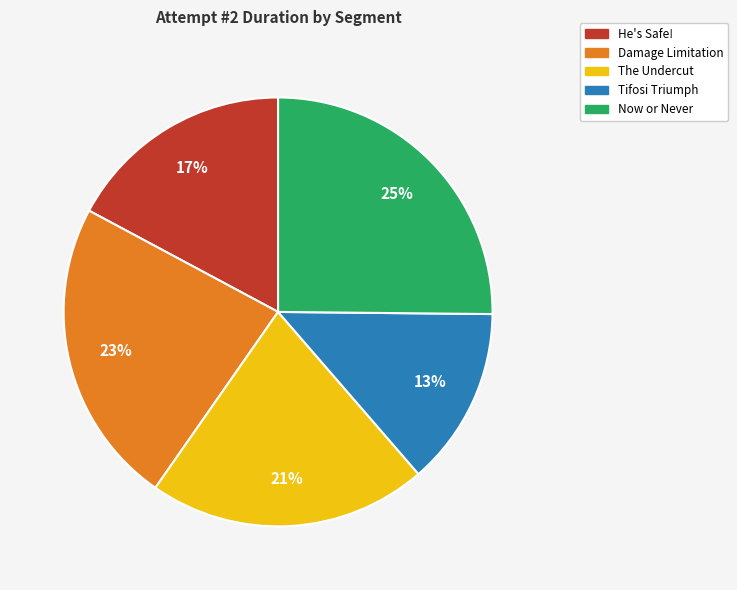

What is the largest slice in the pie chart?

Now or Never